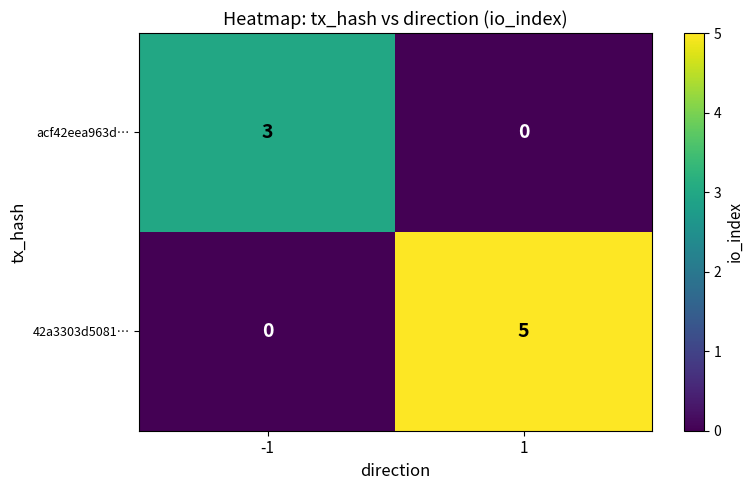

What is the spread (max minus min) of values at -1?

3